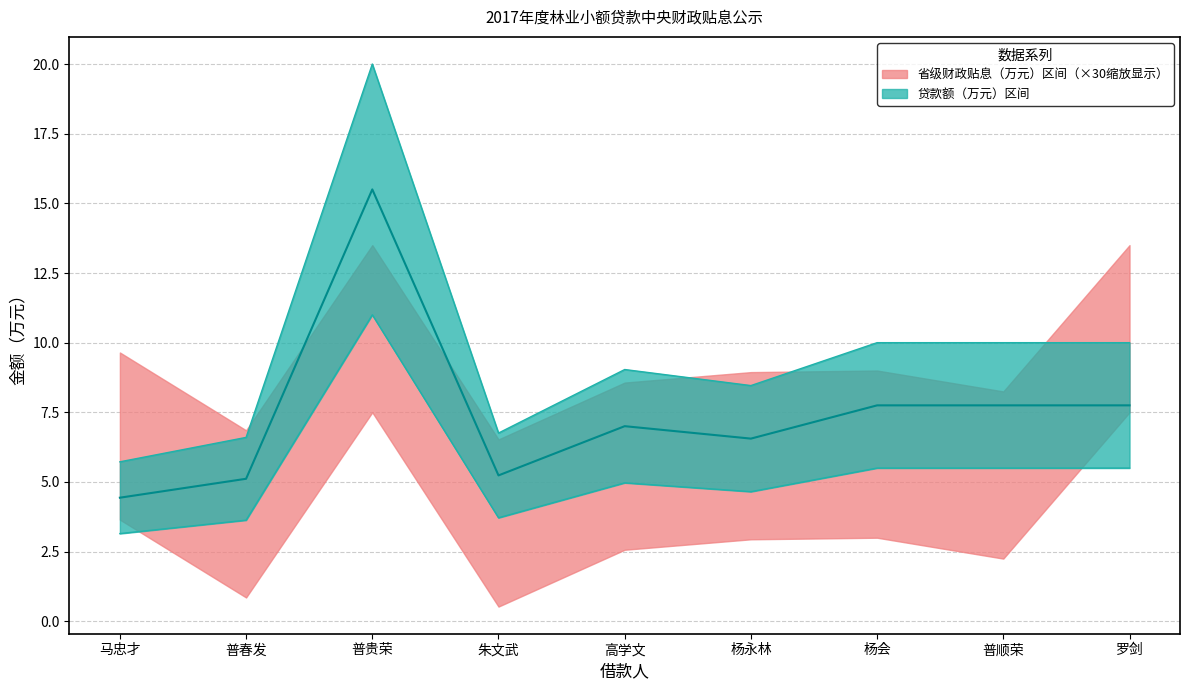

Is it true that 省级财政贴息（万元） equals 0.2 at 马忠才?

True